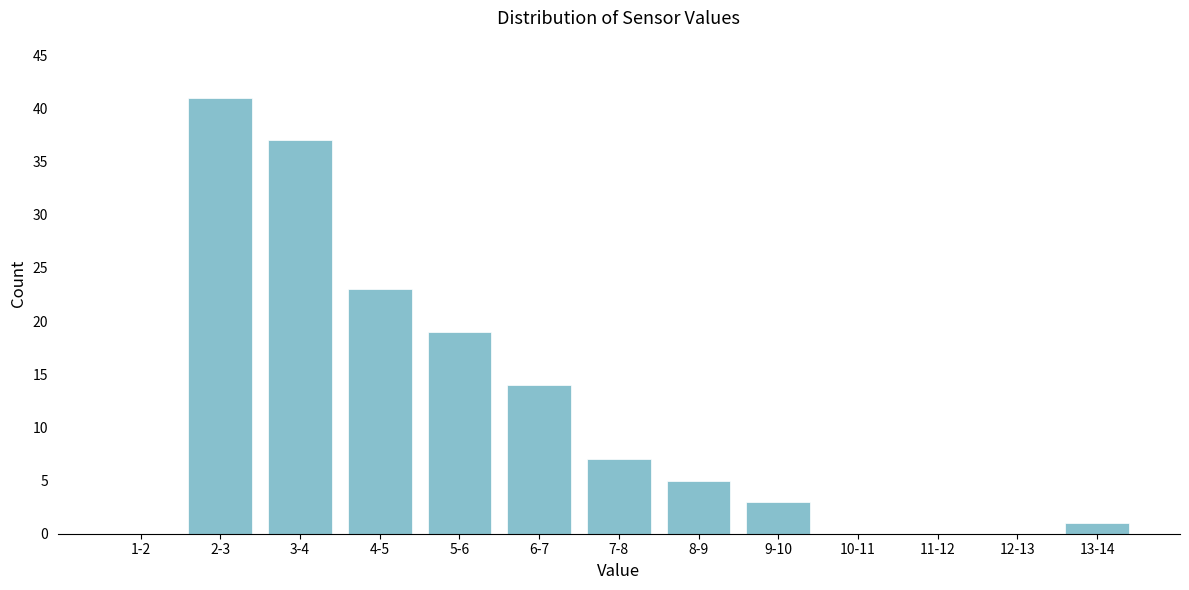

Reading left to right, list all the values displayed in this chart.

1-2=0	2-3=41	3-4=37	4-5=23	5-6=19	6-7=14	7-8=7	8-9=5	9-10=3	10-11=0	11-12=0	12-13=0	13-14=1